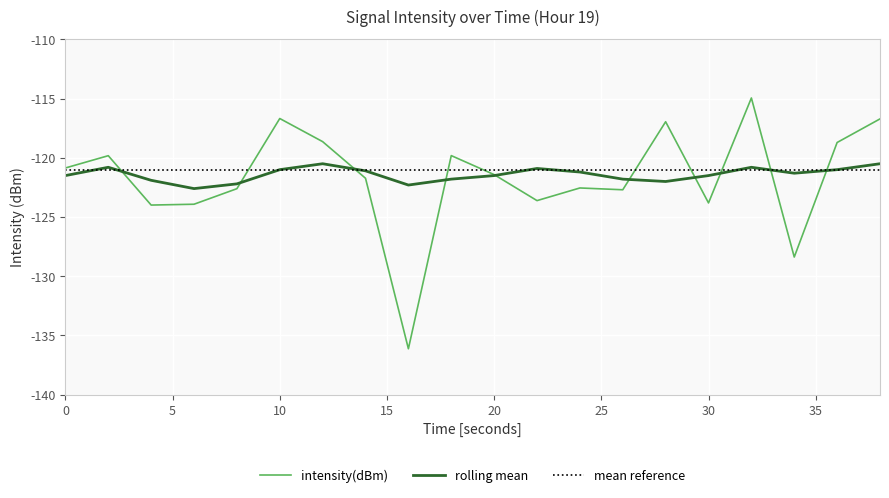

What is the maximum value shown in the chart?

-114.9